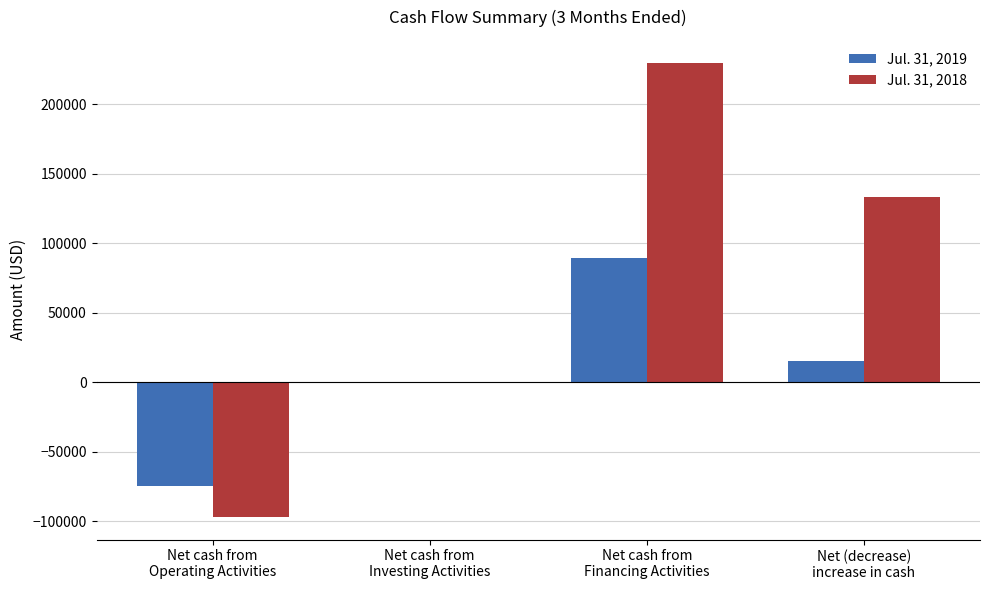

Does the chart contain stacked bars?

No